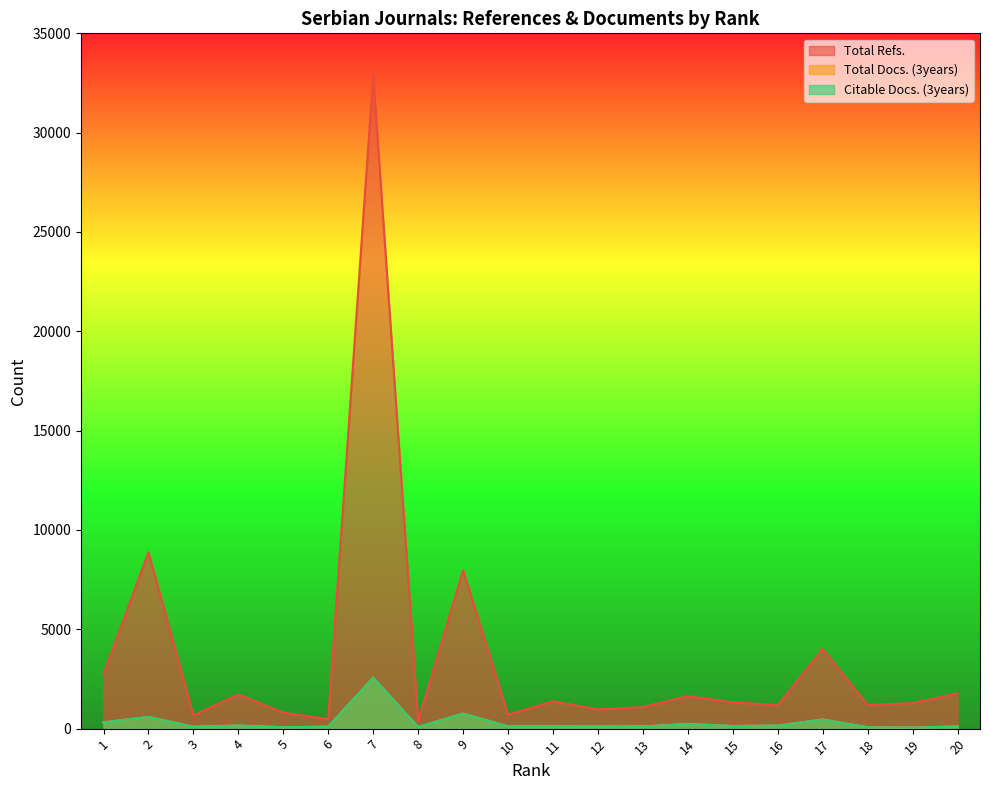

What is the value of the Total Docs. (3years) point at the 4th from the left?

155